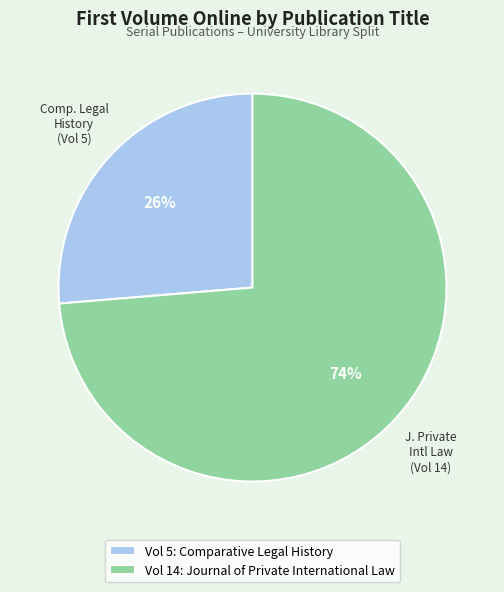

Do Vol 14: Journal of Private International Law and Vol 5: Comparative Legal History together represent more than half of the pie?

Yes